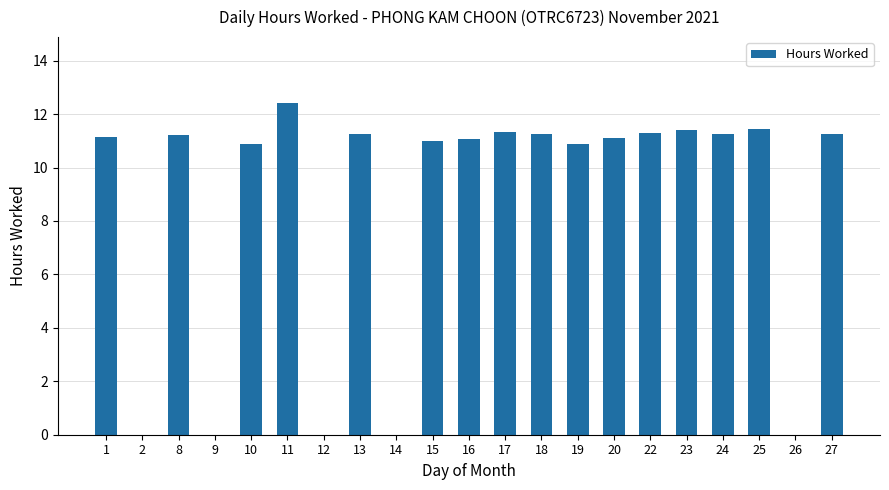

What is the sum of all values?

180.2